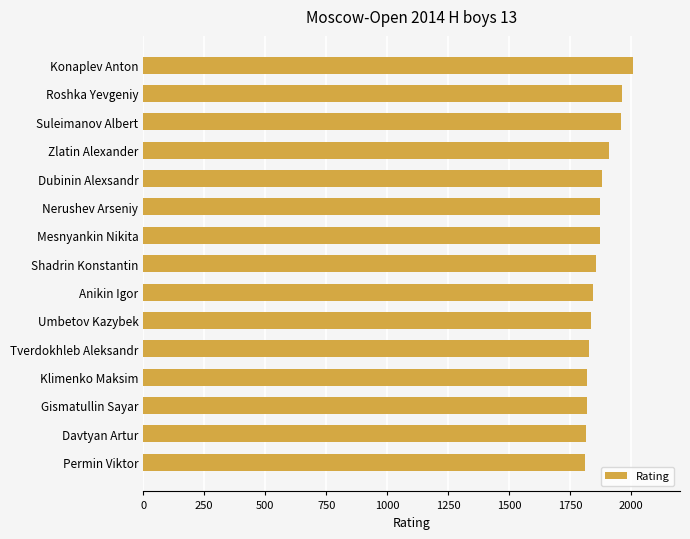

What is the label of the 2nd bar from the top?

Roshka Yevgeniy